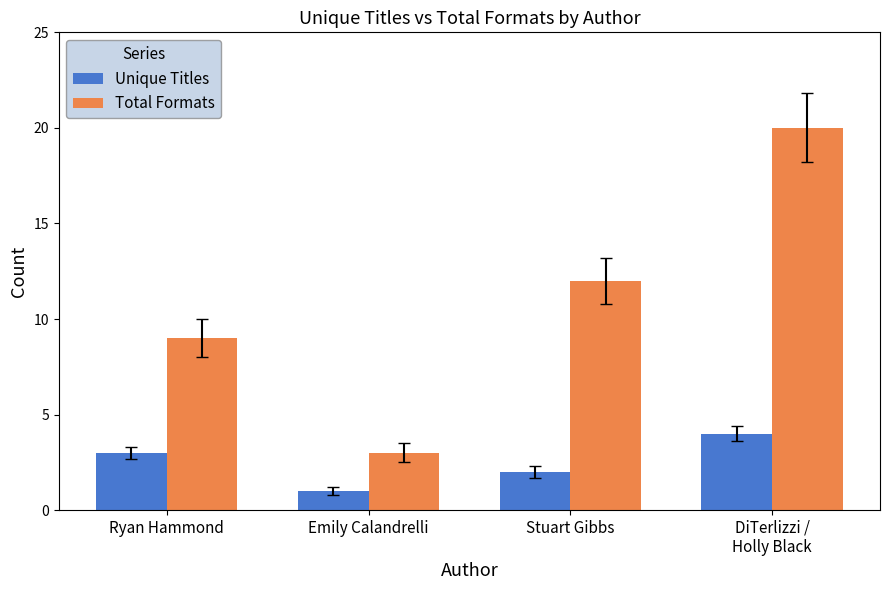

Are the bars horizontal?

No